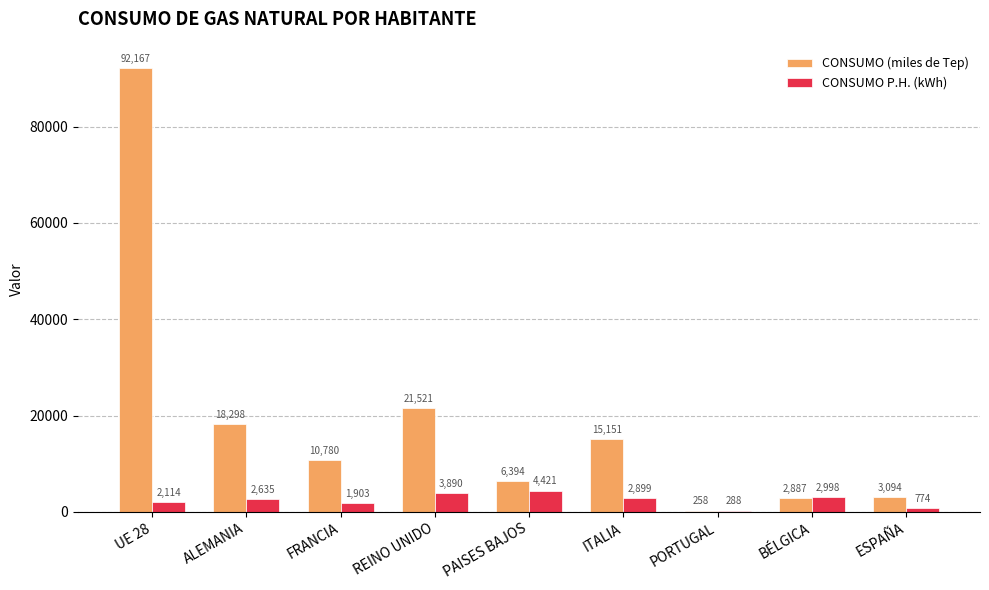

Are the bars grouped side by side (vs. stacked)?

Yes